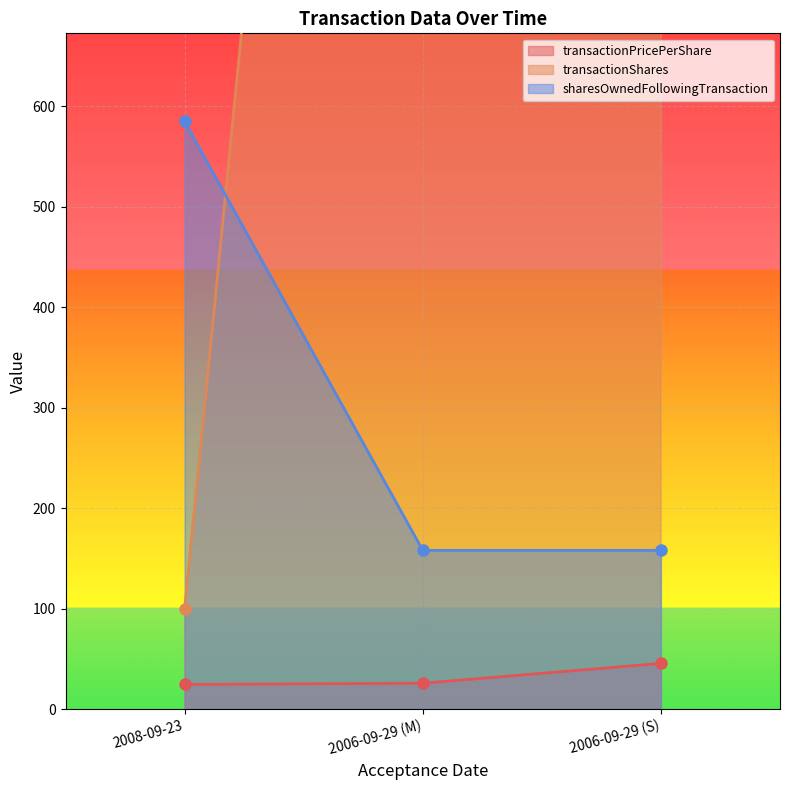

Is it true that sharesOwnedFollowingTransaction equals 206.4 at 2008-09-23?

False